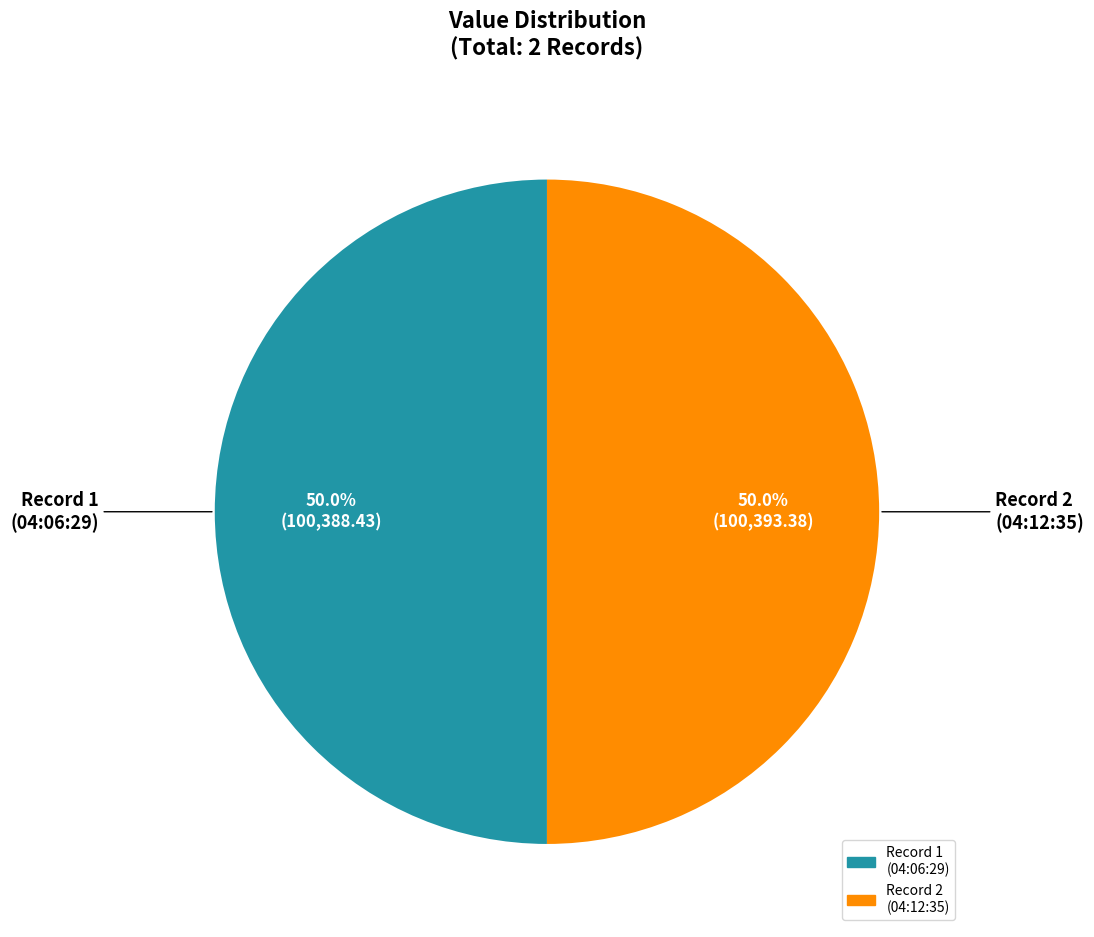

Count the number of slices in the pie.

2